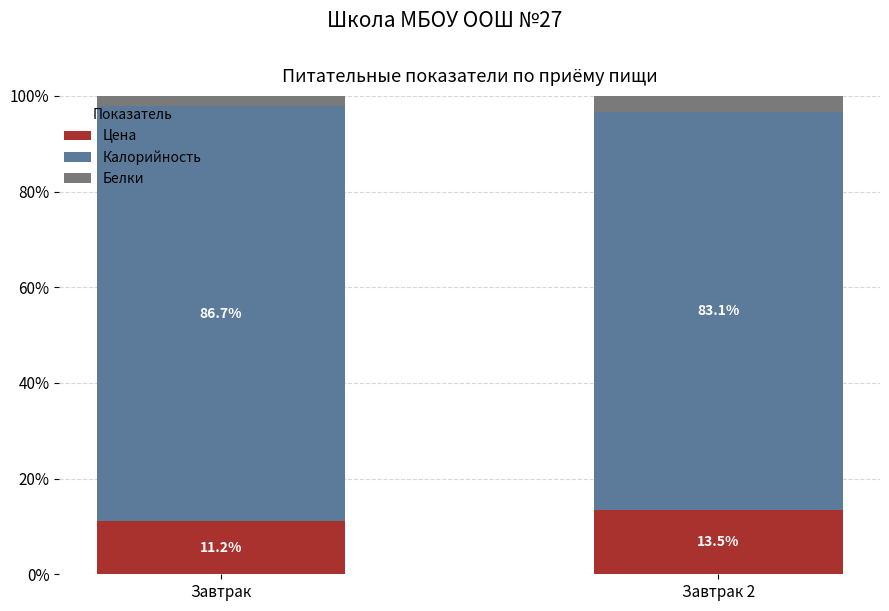

Reading left to right, list the values for the Цена series.

Завтрак=11.2	Завтрак 2=13.5